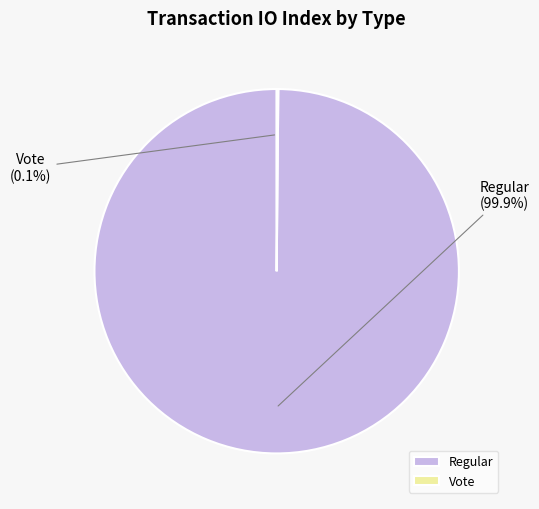

What is the largest slice in the pie chart?

Regular